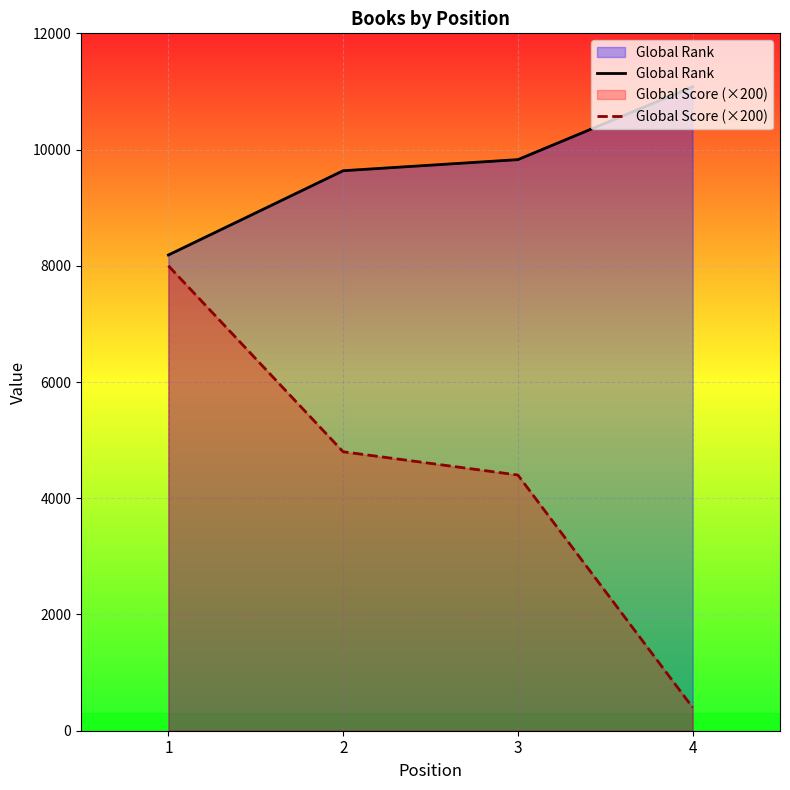

What is the sum of all Global Rank values?

38729